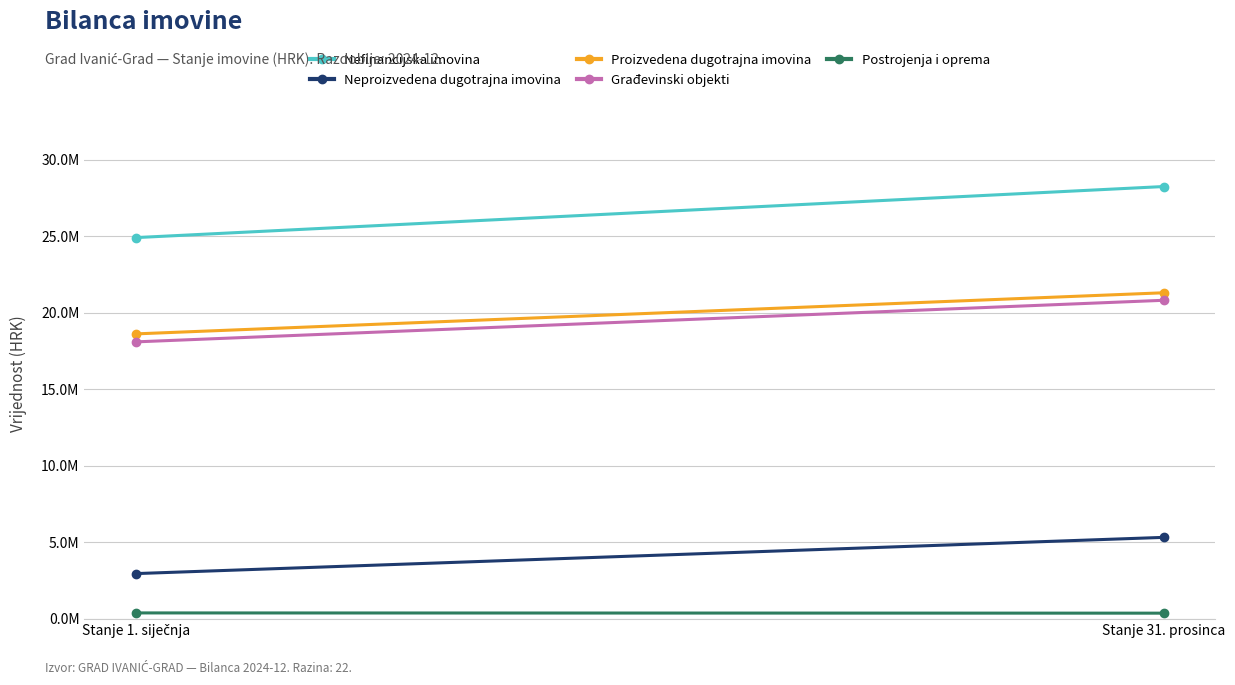

At how many categories does at least one series exceed 20061275?

2